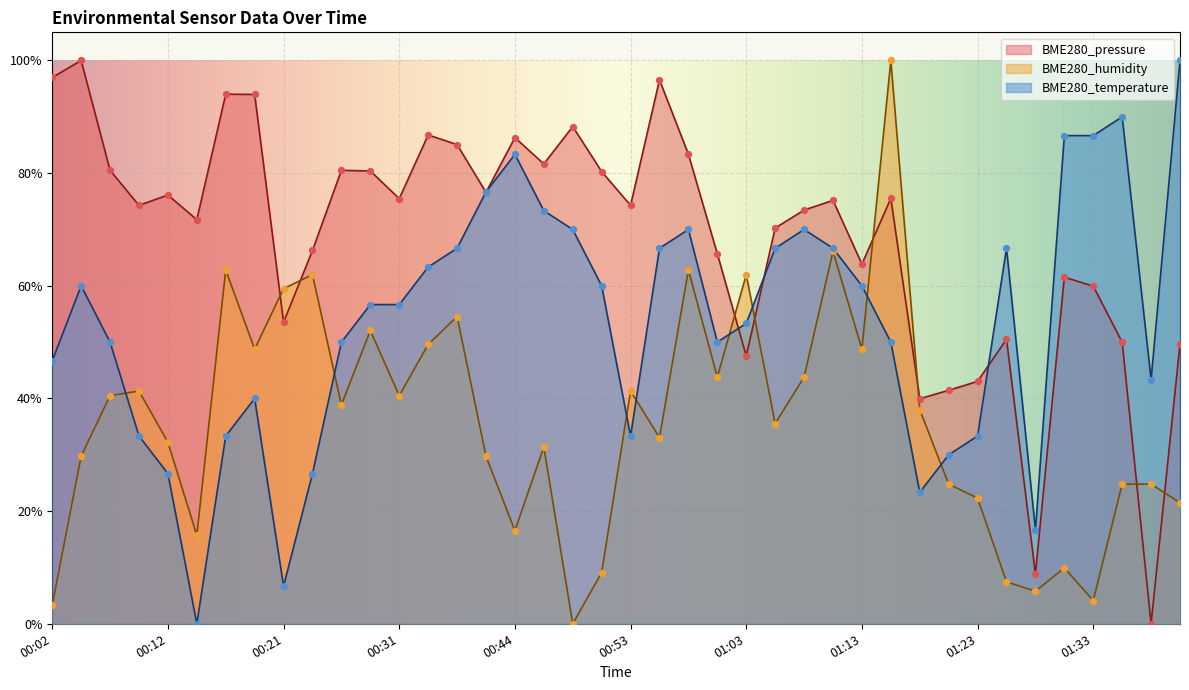

What are all the series names shown in the legend?

BME280_pressure, BME280_humidity, BME280_temperature